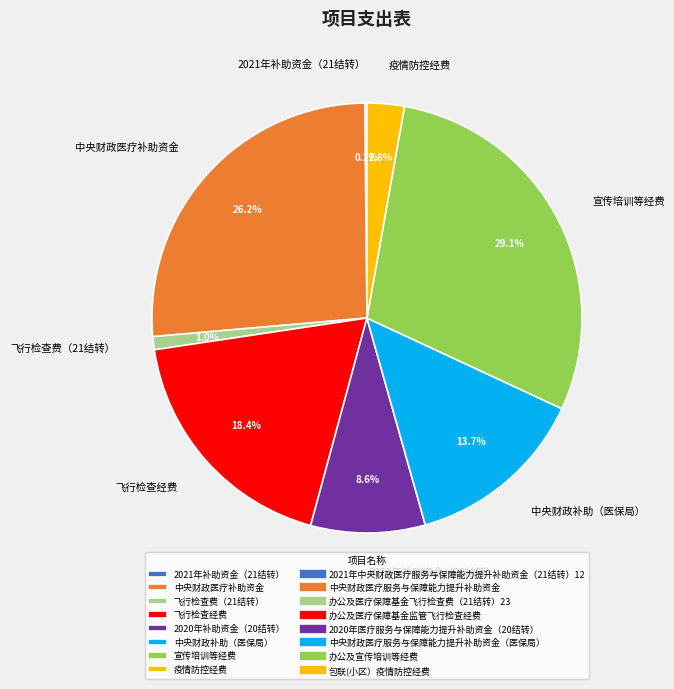

Which slice is the largest?

宣传培训等经费